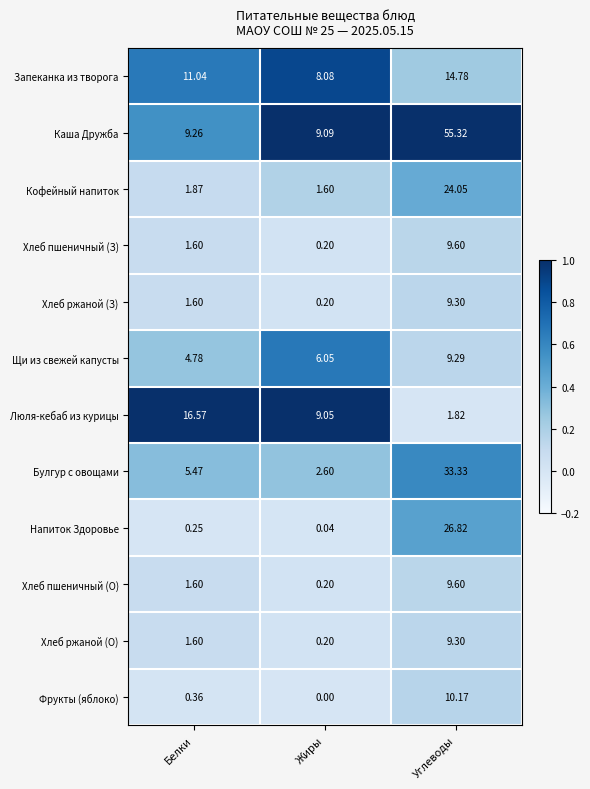

Between Белки and Углеводы, which series saw the biggest shift?

Каша Дружба